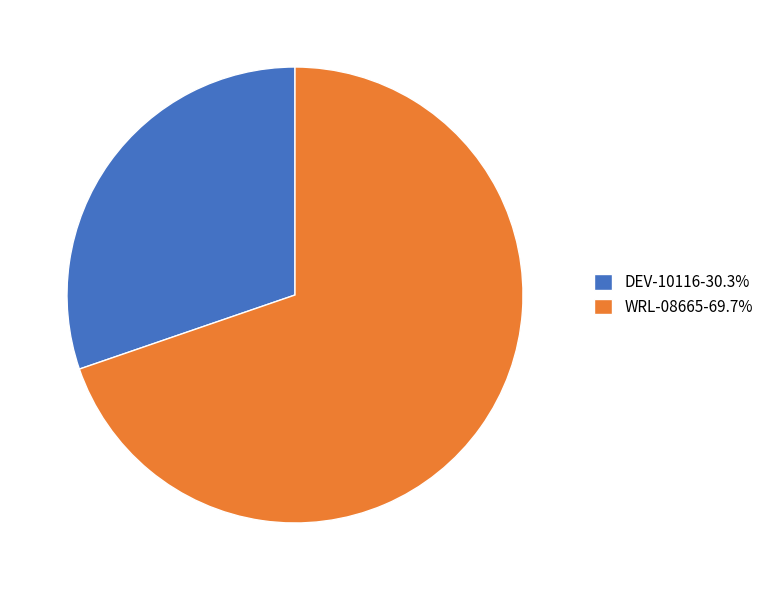

Is it true that DEV-10116 is 45% of the pie?

False